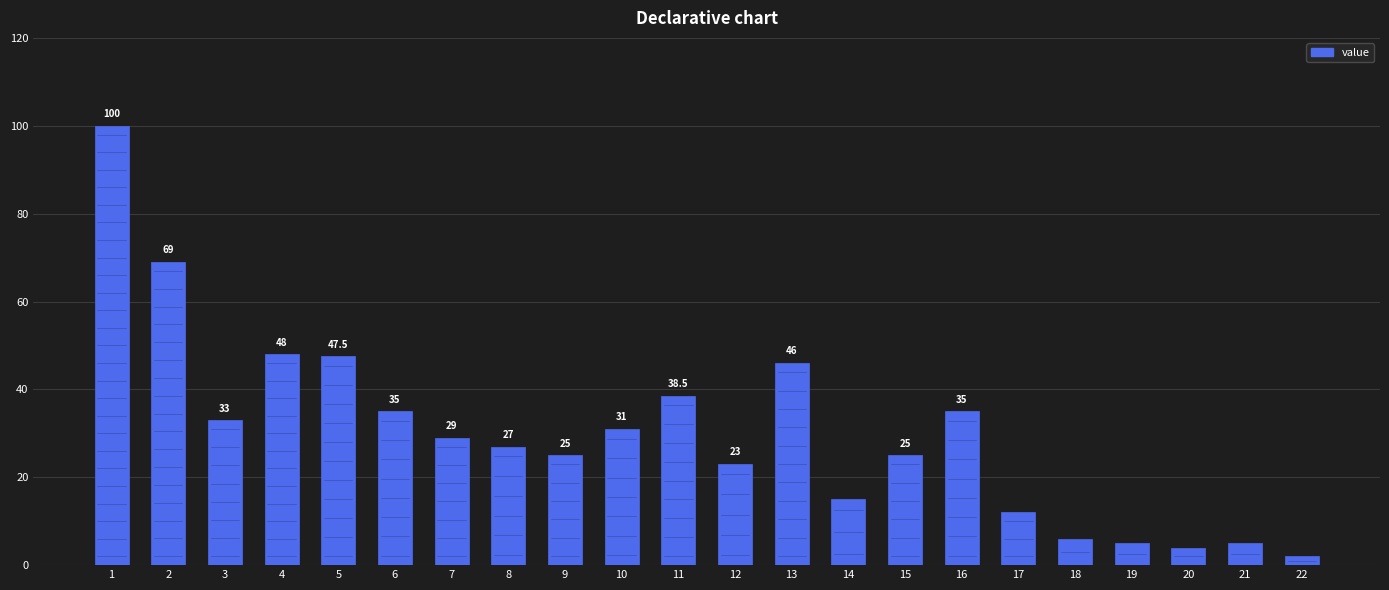

How many bars are there in total?

22